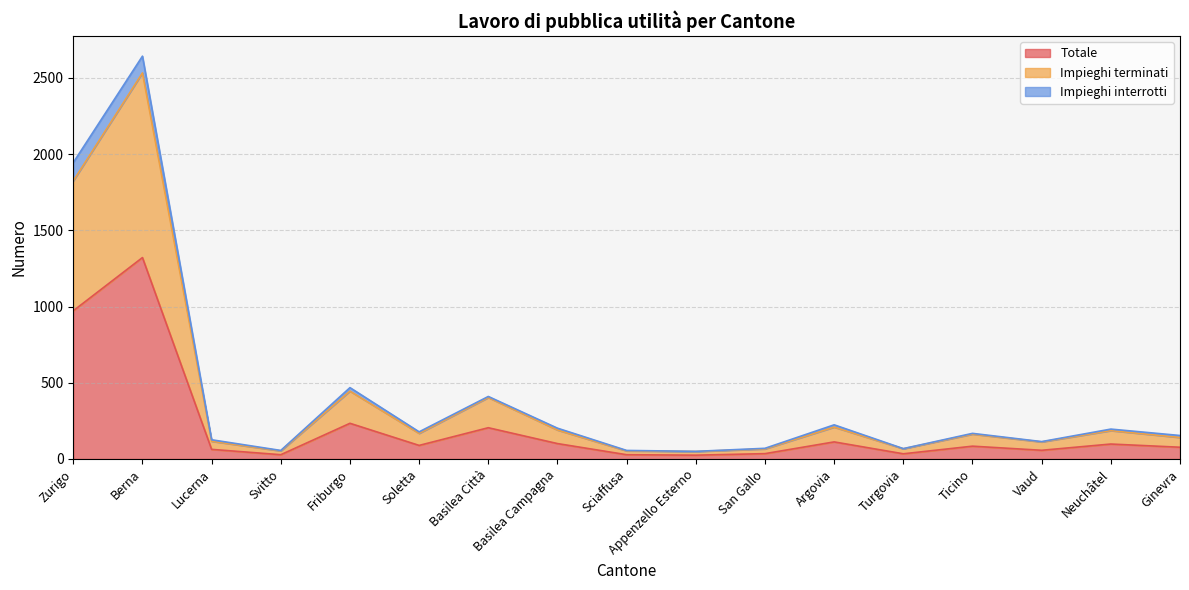

What are all the series names shown in the legend?

Totale, Impieghi terminati, Impieghi interrotti